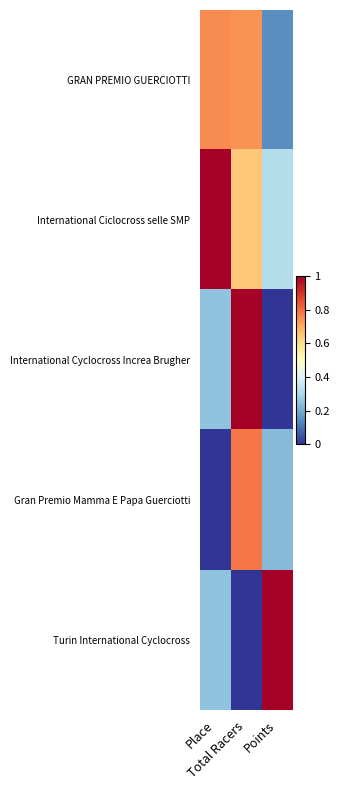

Which category has the highest value across all series?

Place